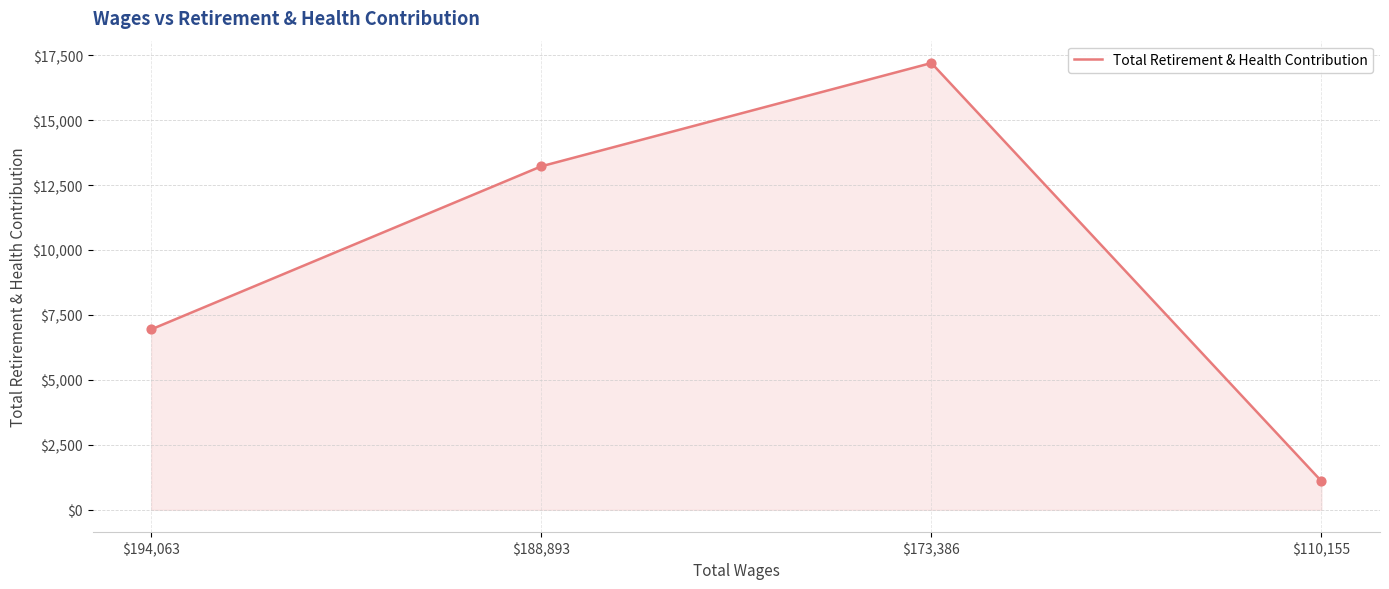

Between $173,386 and $110,155, which is larger?

$173,386